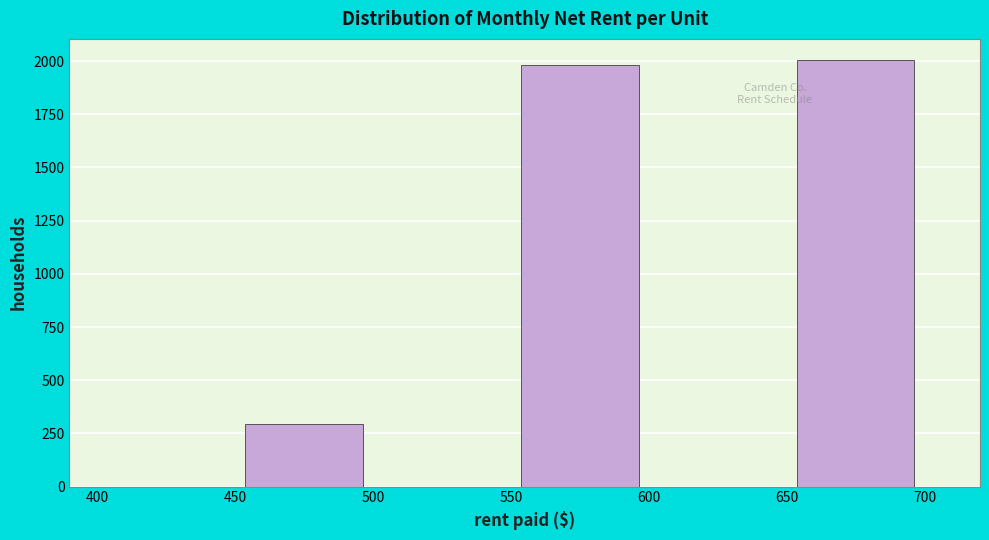

Reading left to right, transcribe this chart: for each bar, give the range it covers on the x-axis and its height. The values are not printed on the chart, so give them approximately, as read against the axis.

400 to 450: 0
450 to 500: 300
500 to 550: 0
550 to 600: 2000
600 to 650: 0
650 to 700: 2000